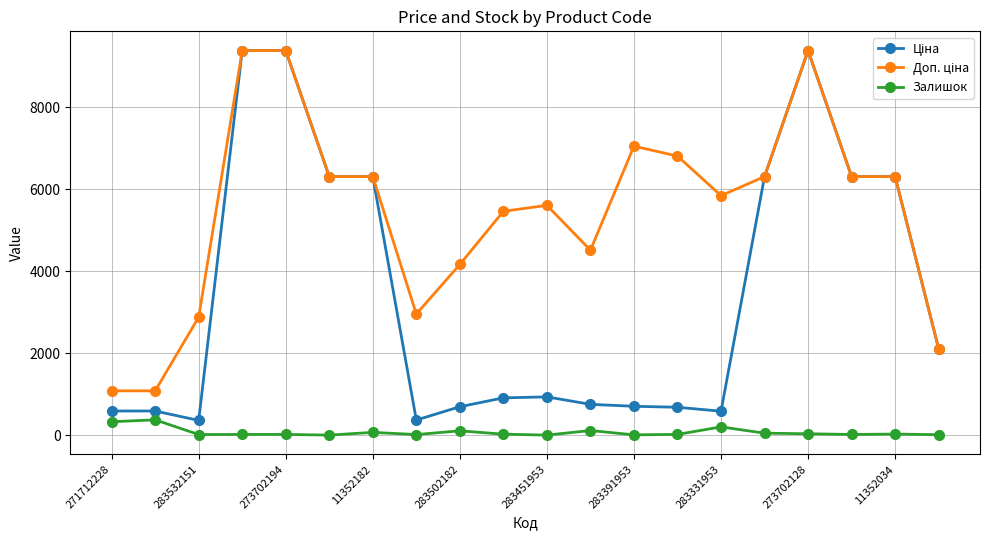

True or false: Залишок has more than 1 points higher than both neighbors.

True